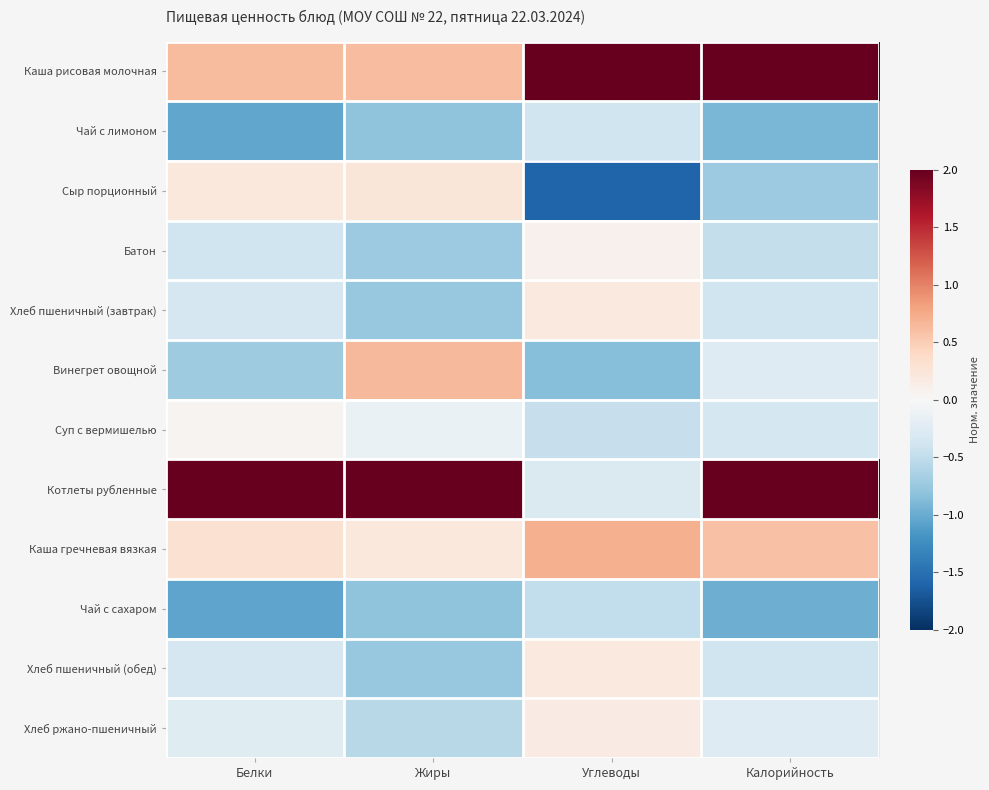

Reading right to left, what are all the values shown in this chart?

Каша рисовая молочная: Калорийность=2.1	Углеводы=2.7	Жиры=0.6	Белки=0.6
Чай с лимоном: Калорийность=-0.9	Углеводы=-0.4	Жиры=-0.8	Белки=-1.0
Сыр порционный: Калорийность=-0.7	Углеводы=-1.6	Жиры=0.2	Белки=0.2
Батон: Калорийность=-0.5	Углеводы=0.1	Жиры=-0.7	Белки=-0.4
Хлеб пшеничный (завтрак): Калорийность=-0.4	Углеводы=0.2	Жиры=-0.8	Белки=-0.3
Винегрет овощной: Калорийность=-0.3	Углеводы=-0.8	Жиры=0.6	Белки=-0.7
Суп с вермишелью: Калорийность=-0.3	Углеводы=-0.5	Жиры=-0.1	Белки=0.0
Котлеты рубленные: Калорийность=2.1	Углеводы=-0.3	Жиры=2.8	Белки=2.9
Каша гречневая вязкая: Калорийность=0.6	Углеводы=0.7	Жиры=0.2	Белки=0.3
Чай с сахаром: Калорийность=-1.0	Углеводы=-0.5	Жиры=-0.8	Белки=-1.1
Хлеб пшеничный (обед): Калорийность=-0.4	Углеводы=0.2	Жиры=-0.8	Белки=-0.3
Хлеб ржано-пшеничный: Калорийность=-0.3	Углеводы=0.2	Жиры=-0.5	Белки=-0.2